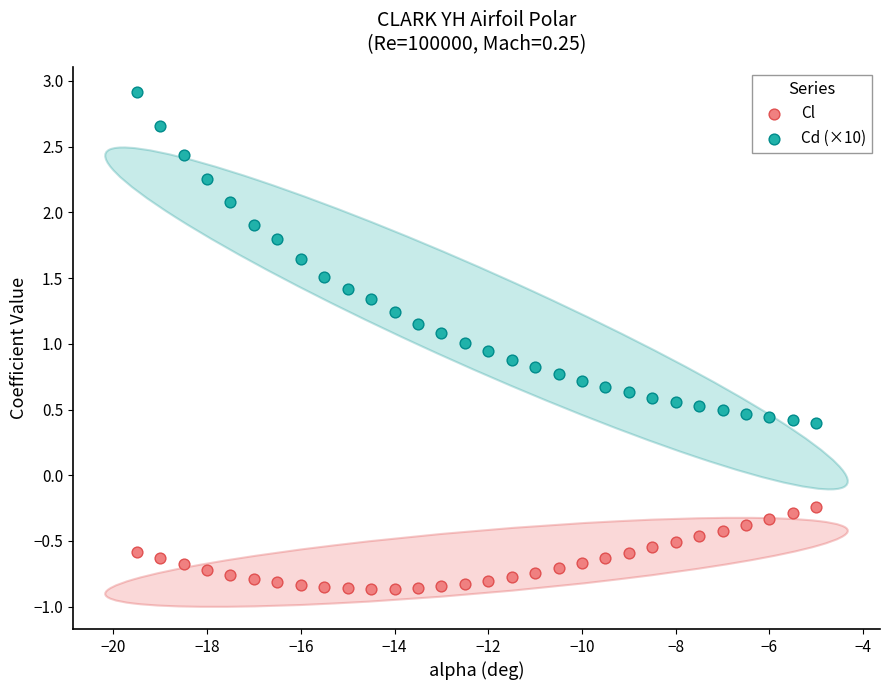

What are all the series names shown in the legend?

Cl, Cd (×10)